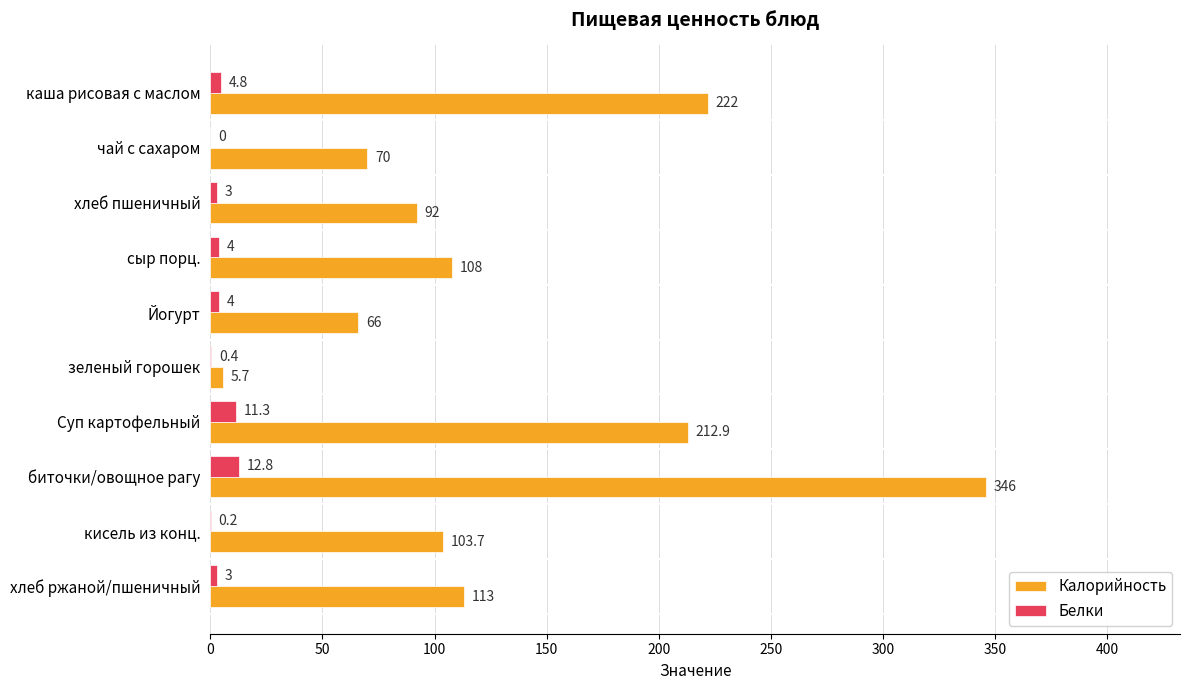

Which series has the largest total across all categories?

Калорийность